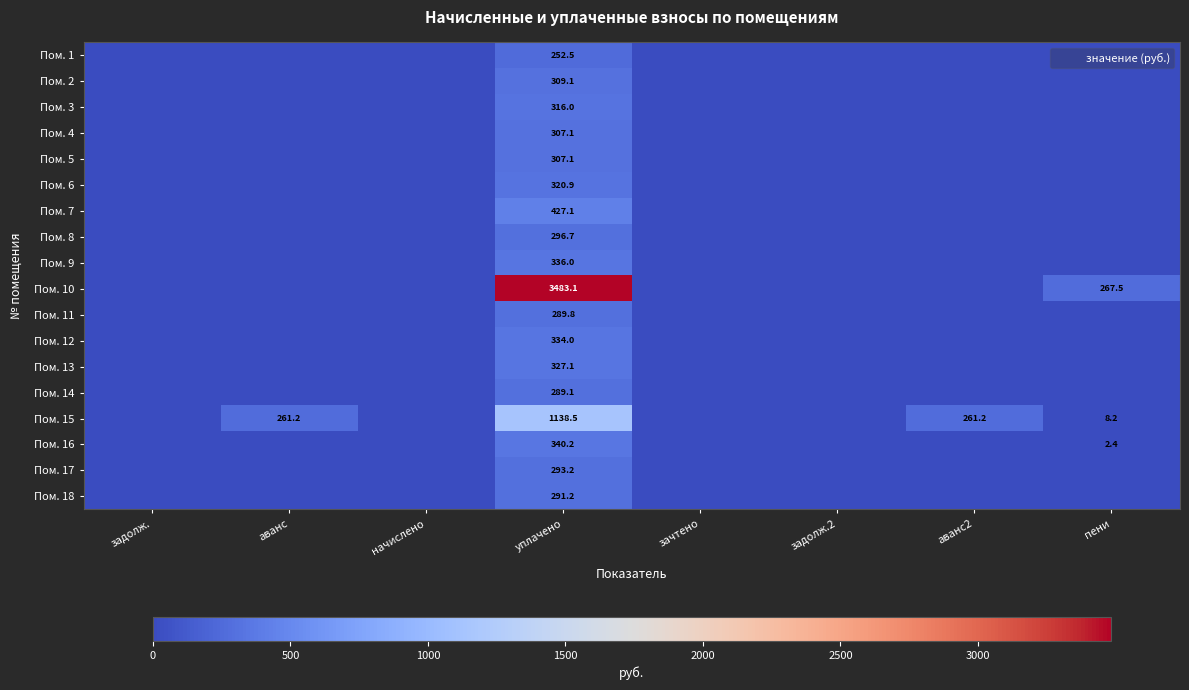

Which category has the highest value across all series?

уплачено